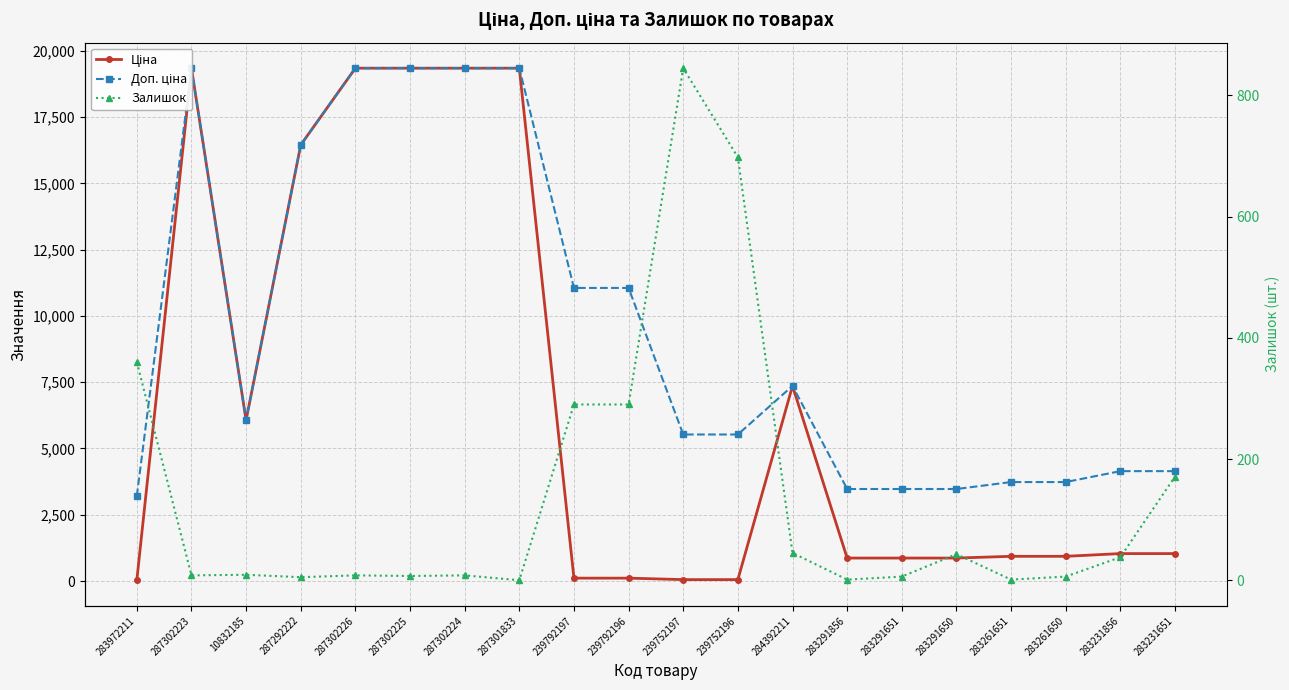

True or false: Залишок and Доп. ціна intersect in this chart.

False